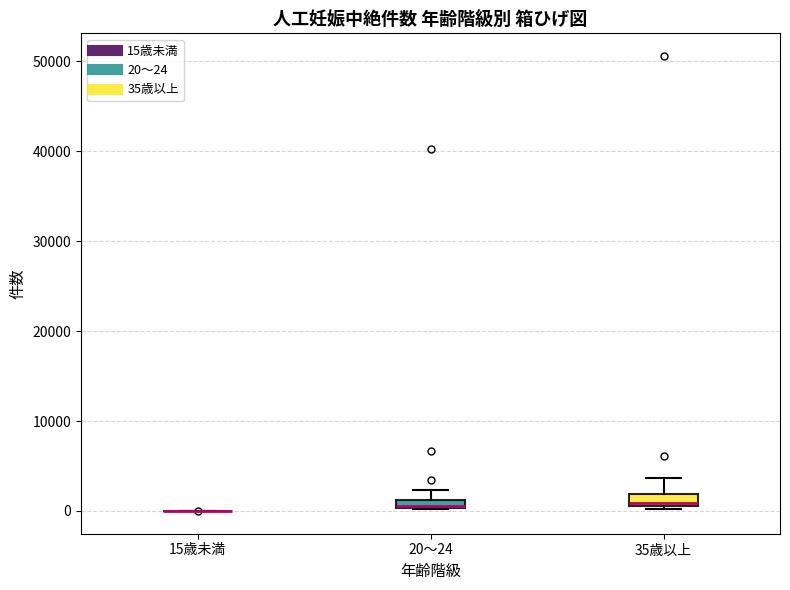

Where does the upper whisker of the box for 35歳以上 end on the y-axis? The values are not printed on the chart, so give them approximately, as read against the axis.

4000